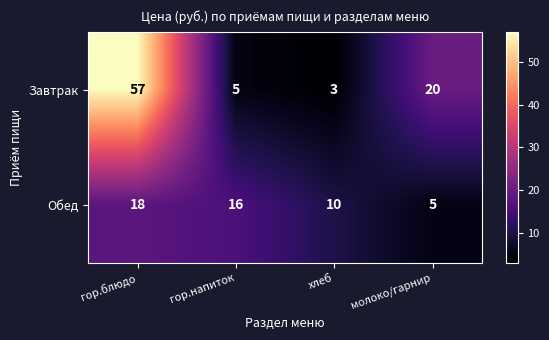

Reading left to right, transcribe all the data shown in this chart.

Завтрак: 57	5	3	20
Обед: 18	16	10	5